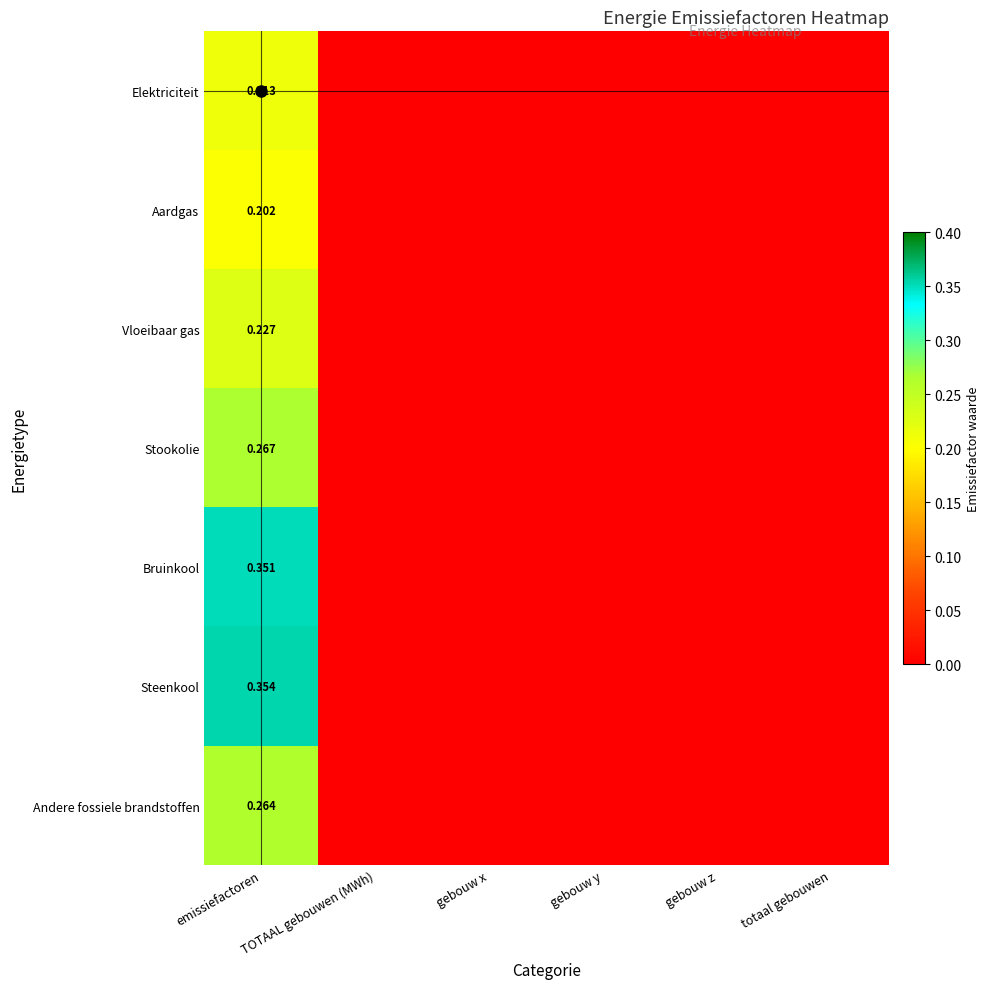

Is it true that Vloeibaar gas equals -0.1 at gebouw x?

False